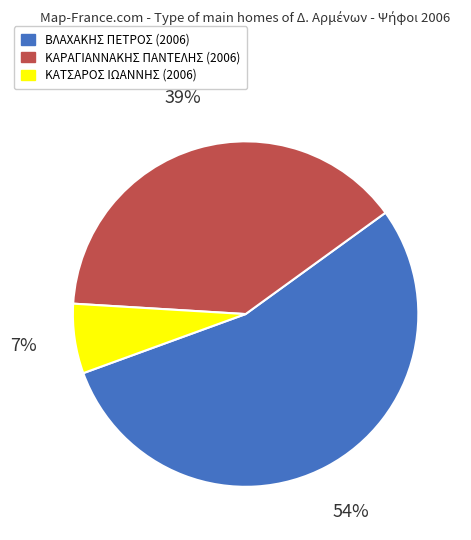

To the nearest percent, what is the average slice percentage?

33%